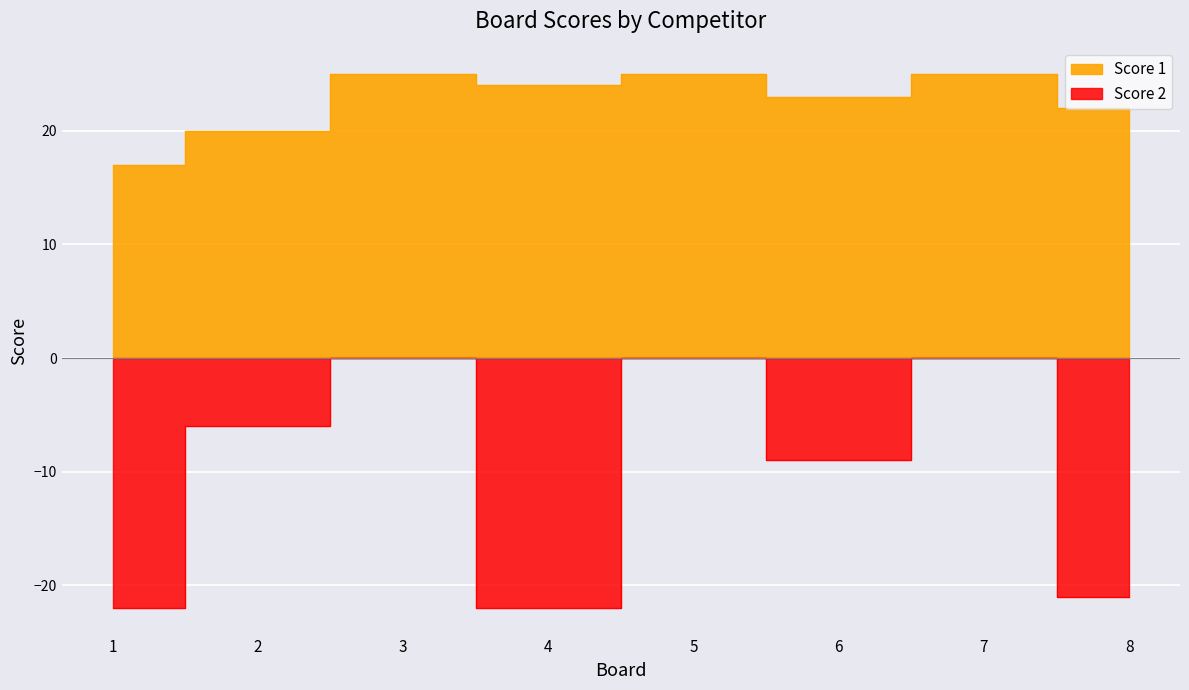

The Score 2 series shows 7 at 3. True or false?

False